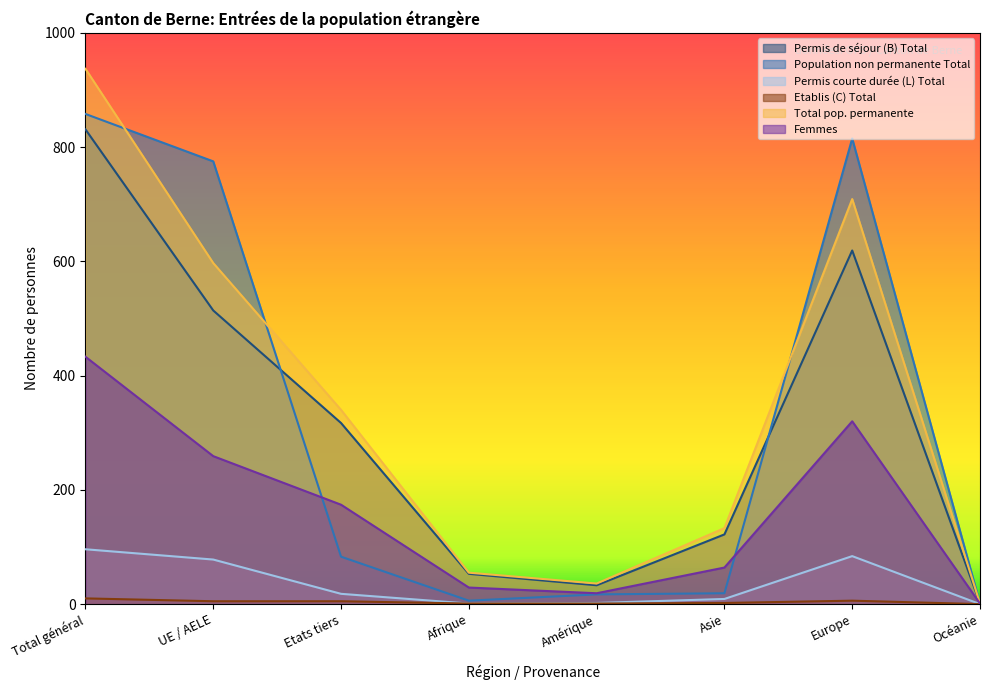

True or false: Etablis (C) Total and Permis courte durée (L) Total cross at least once.

False